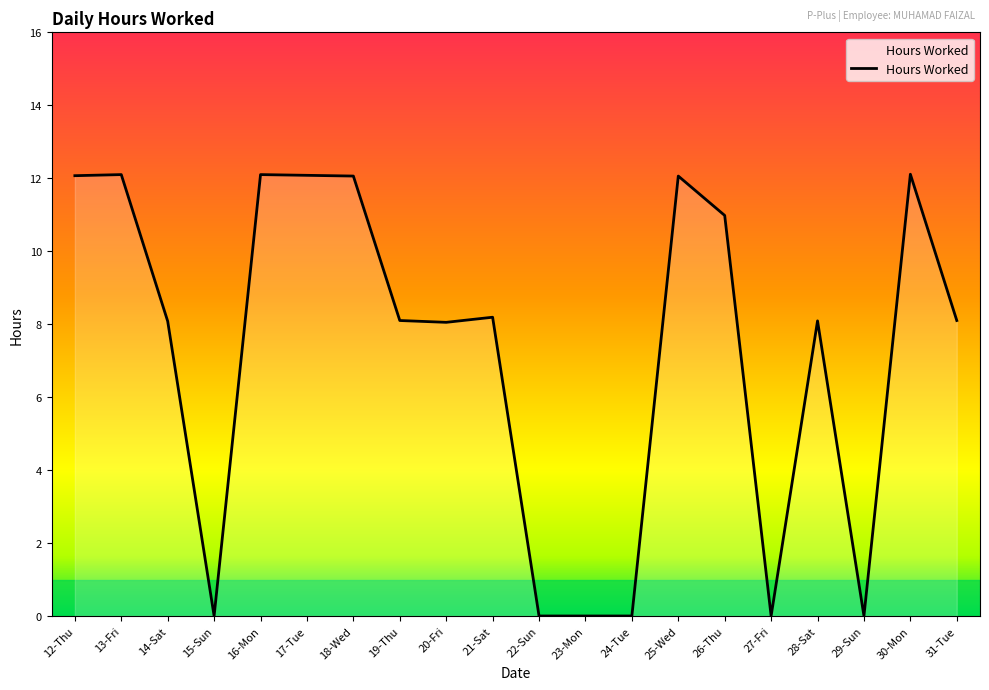

Reading left to right, extract all data points from this chart.

12-Thu=12.1	13-Fri=12.1	14-Sat=8.1	15-Sun=0.0	16-Mon=12.1	17-Tue=12.1	18-Wed=12.1	19-Thu=8.1	20-Fri=8.1	21-Sat=8.2	22-Sun=0.0	23-Mon=0.0	24-Tue=0.0	25-Wed=12.1	26-Thu=11.0	27-Fri=0.0	28-Sat=8.1	29-Sun=0.0	30-Mon=12.1	31-Tue=8.1